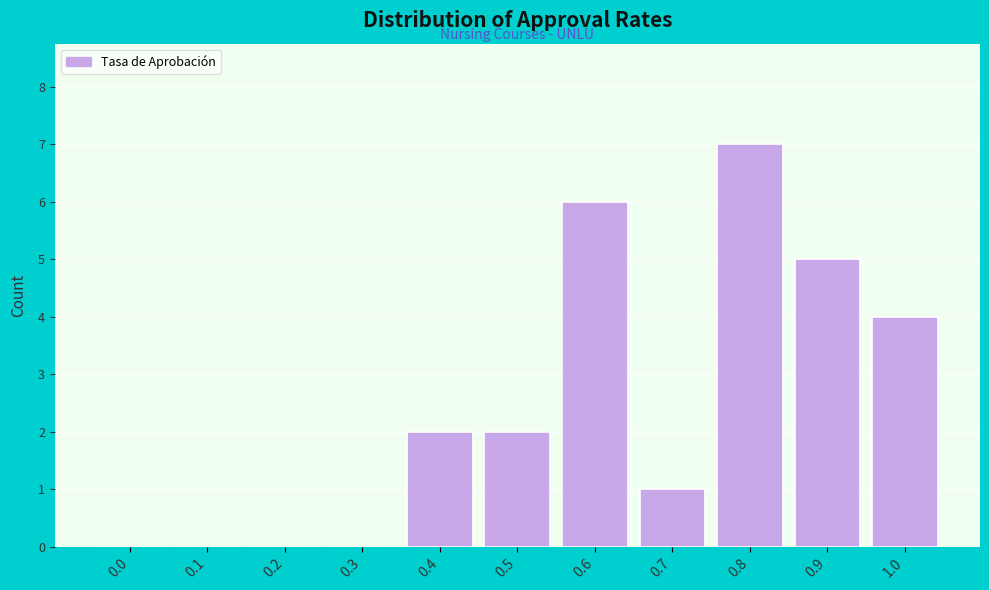

Reading left to right, list all the values displayed in this chart.

0.0=0	0.1=0	0.2=0	0.3=0	0.4=2	0.5=2	0.6=6	0.7=1	0.8=7	0.9=5	1.0=4